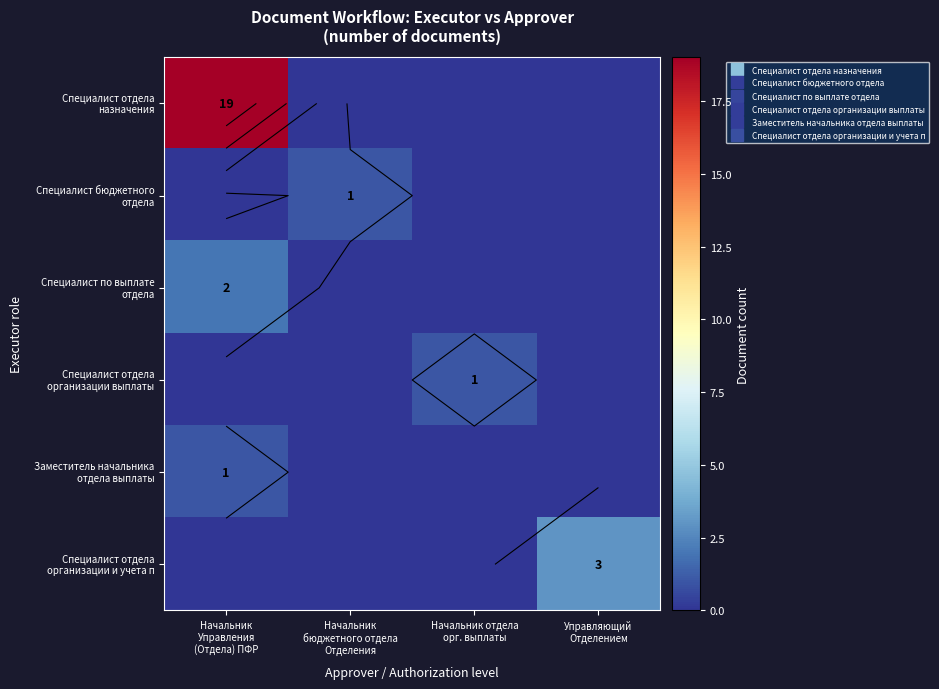

Is it true that Специалист отдела организации и учета п equals 2 at Начальник отдела орг. выплаты?

False